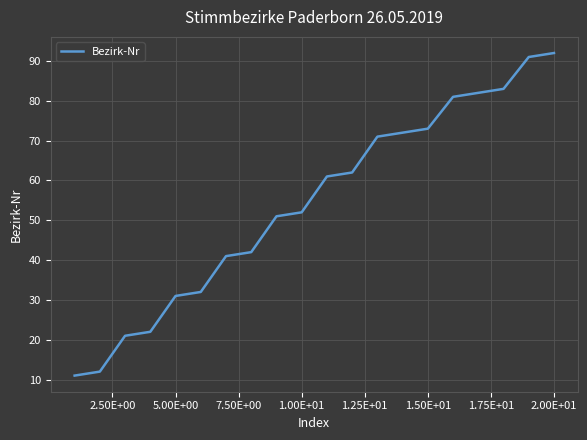

What is the difference between the maximum and minimum values?

81